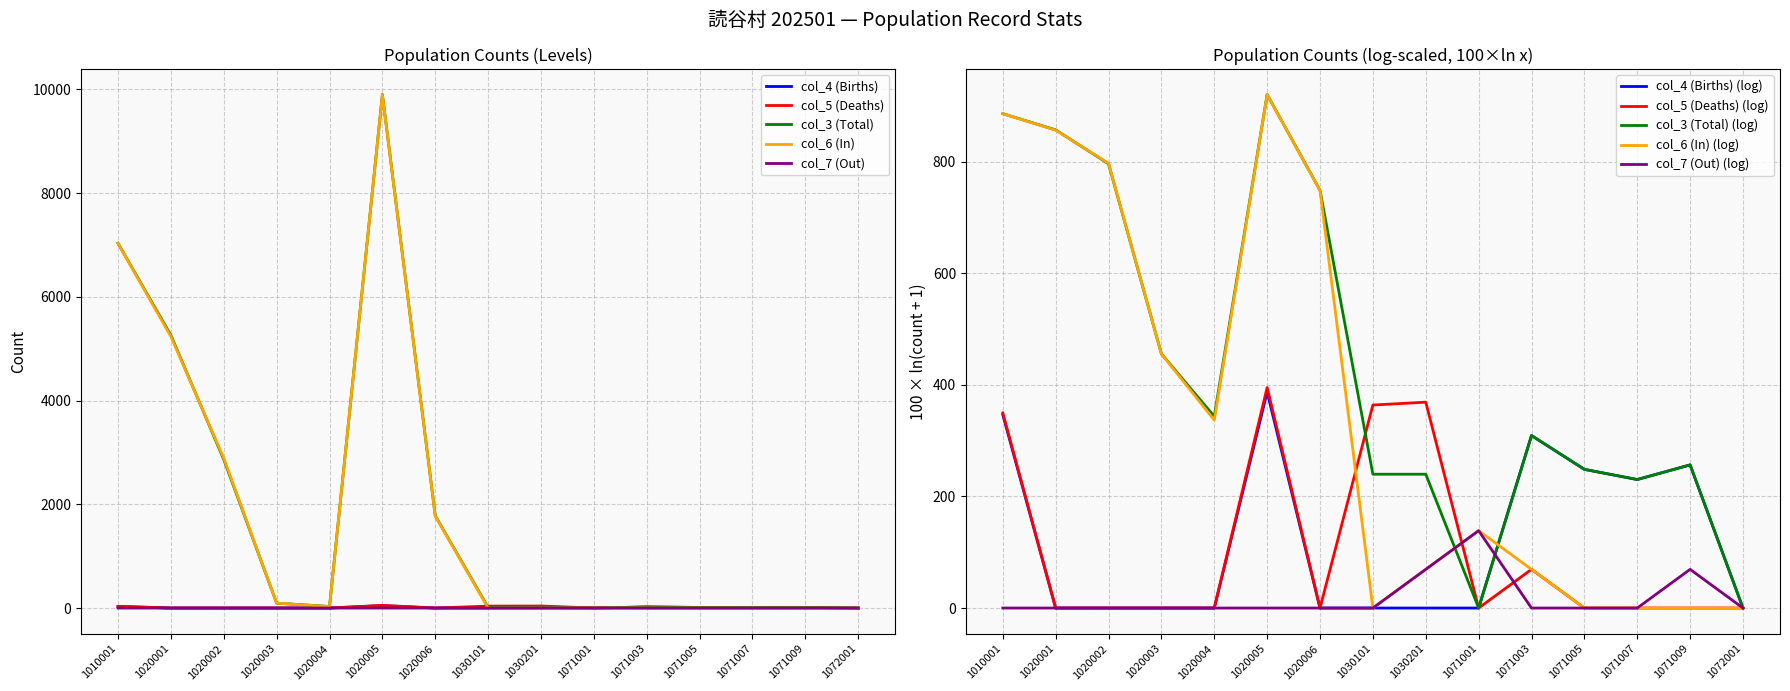

What is the value of the col_3 (Total) point at the 12th from the left?

11